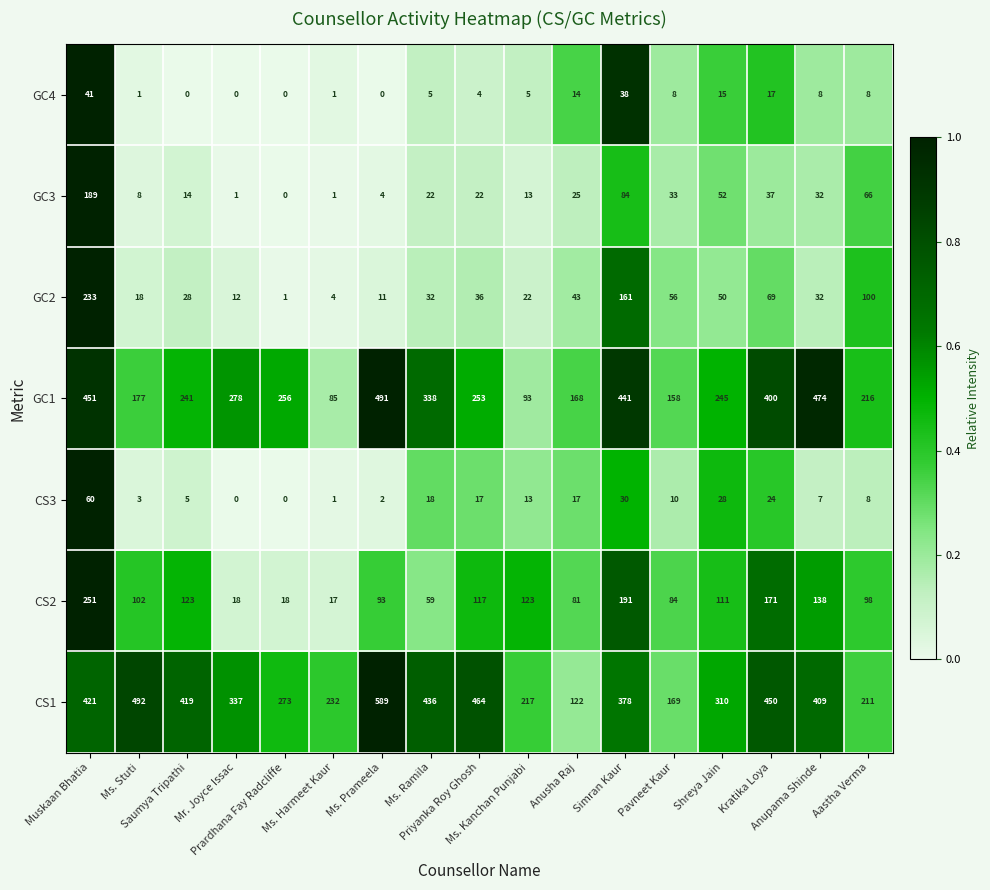

What is the difference between the maximum and minimum values in the CS1 series?

467